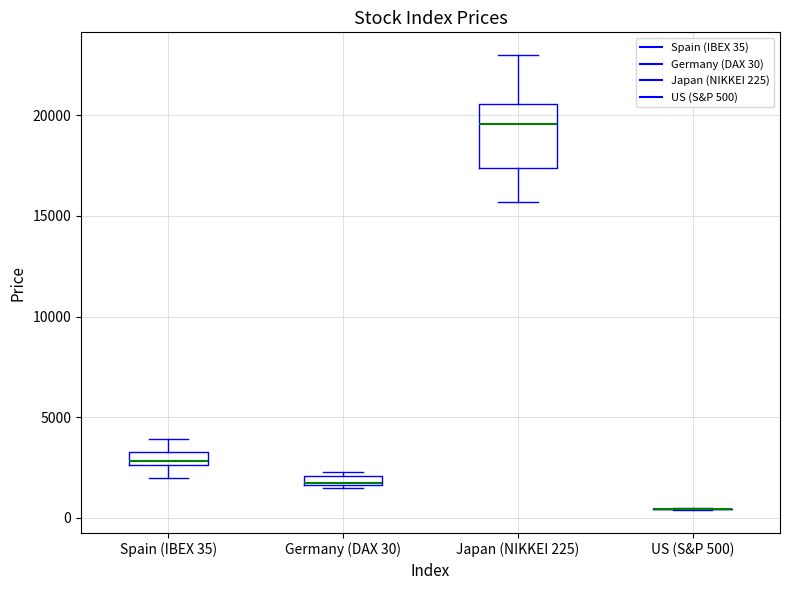

Comparing the boxes themselves (not the whiskers), which one is the tallest?

Japan (NIKKEI 225)